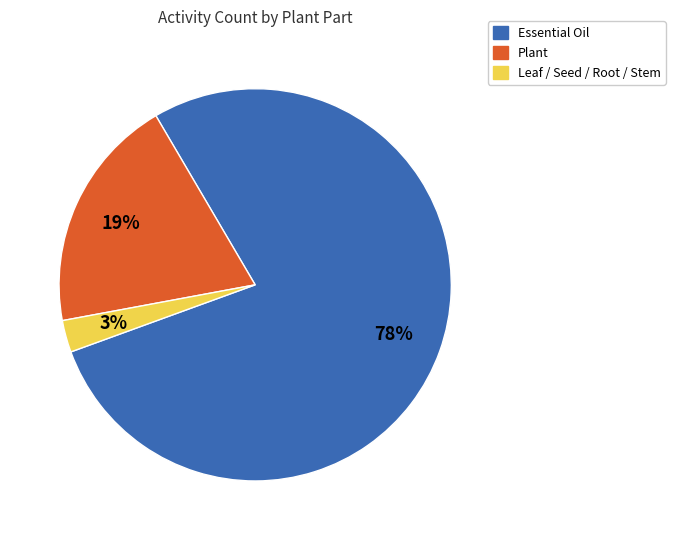

Rank the categories by value from lowest to highest.

Leaf / Seed / Root / Stem, Plant, Essential Oil